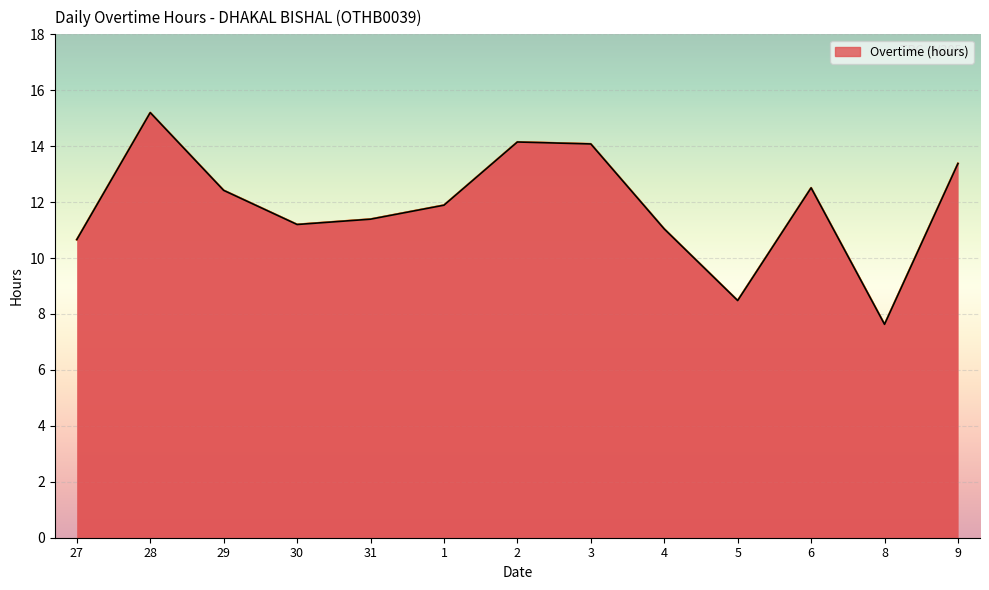

True or false: there are more than 2 points higher than both neighbors.

True